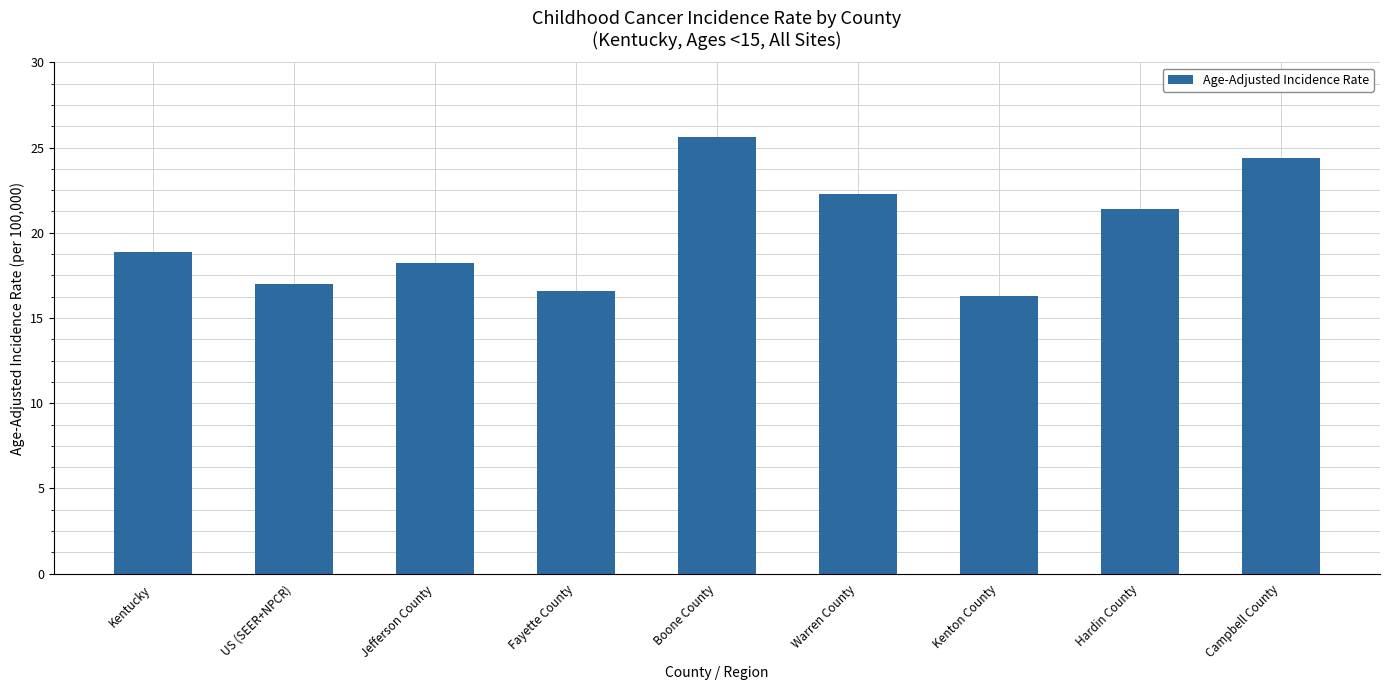

Between Kentucky and Fayette County, which is larger?

Kentucky